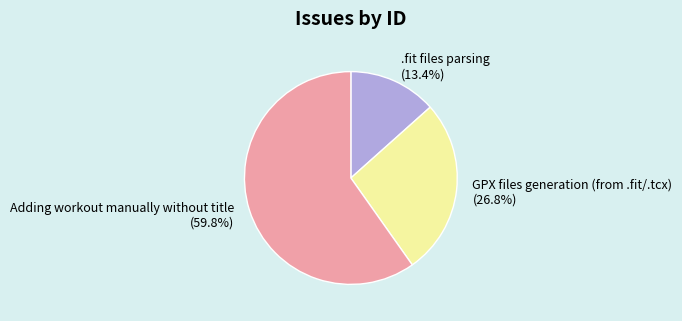

The .fit files parsing slice represents 13% of the pie. True or false?

True